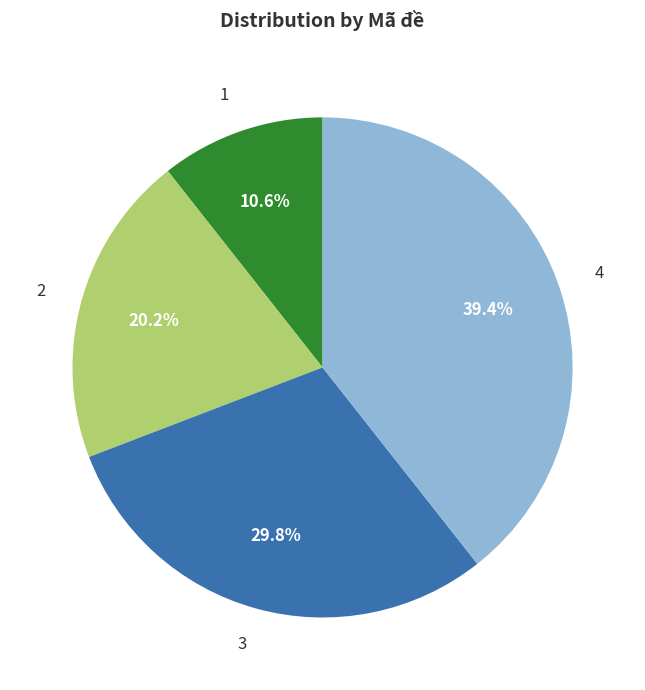

Count the number of slices in the pie.

4